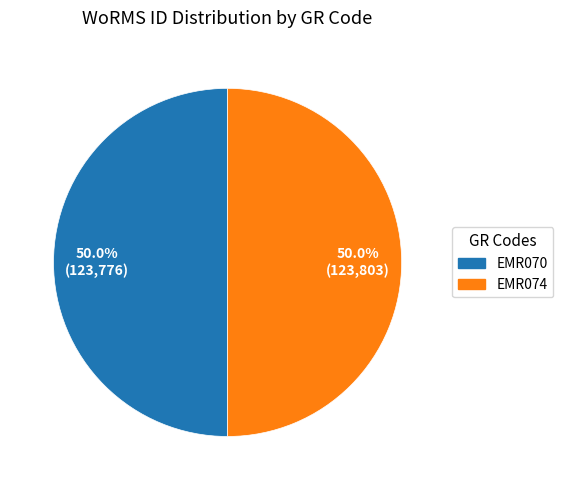

Approximately how many times larger is the value at EMR070 compared to EMR074?

1.0